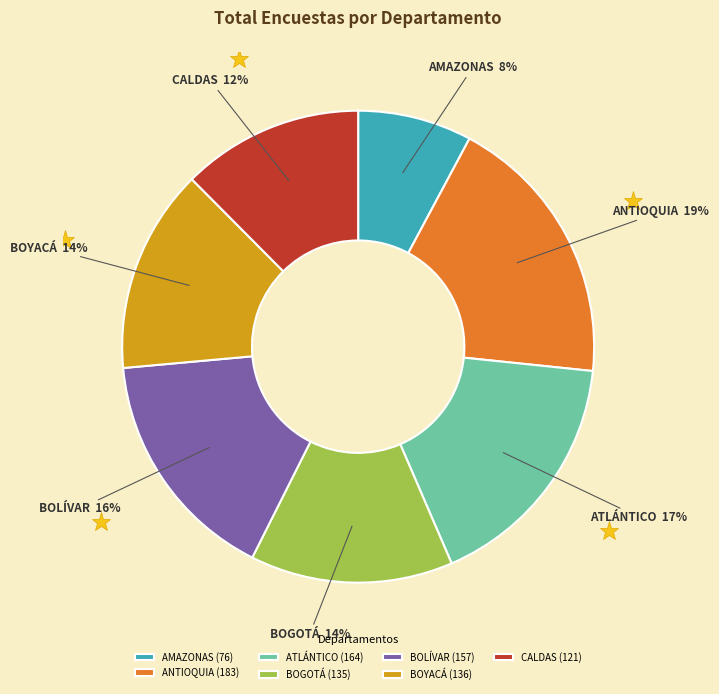

Do ANTIOQUIA and BOYACÁ together represent more than half of the pie?

No